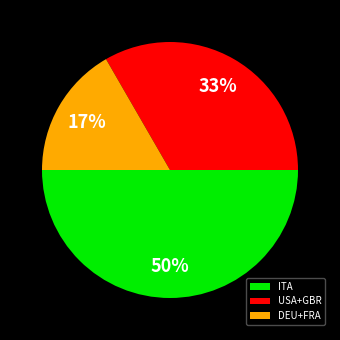

What is the ratio of the value at USA+GBR to the value at ITA?

0.7